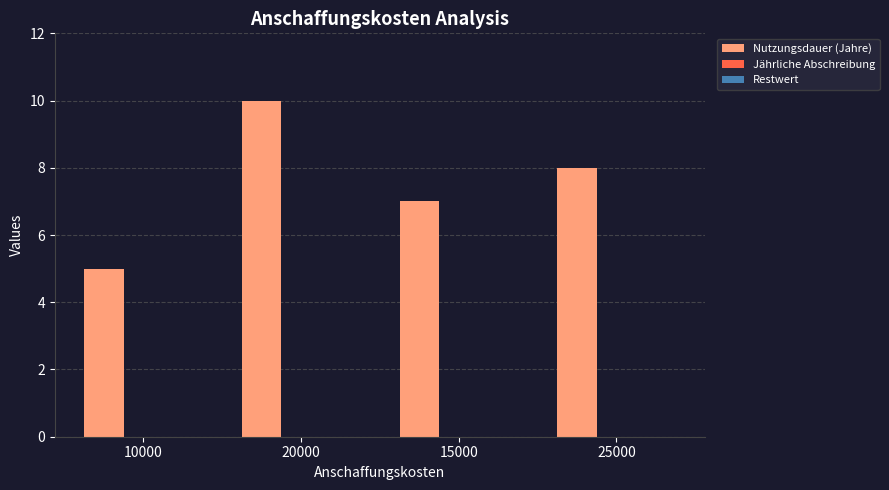

Rank the categories by value from lowest to highest.

10000, 15000, 25000, 20000